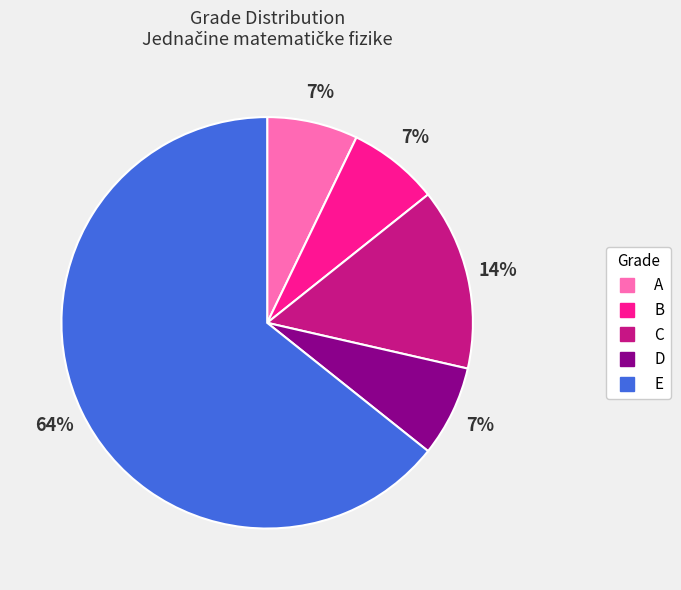

Is there a majority slice in this chart?

Yes